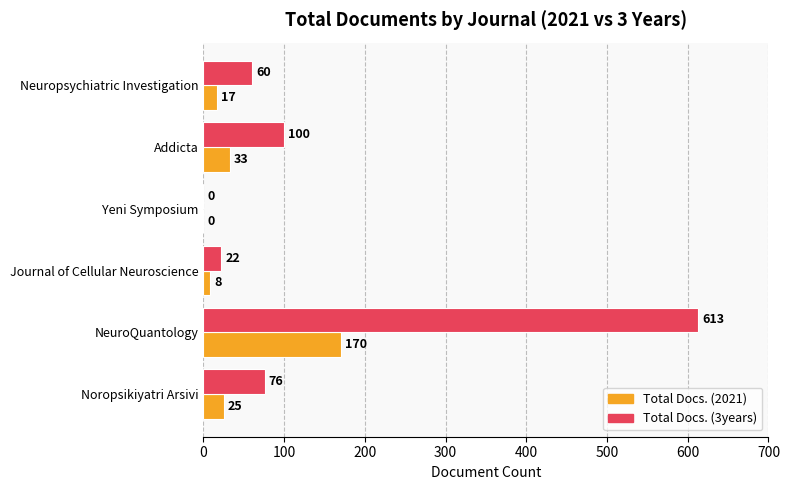

Which series changed the most between Journal of Cellular Neuroscience and Neuropsychiatric Investigation?

Total Docs. (3years)